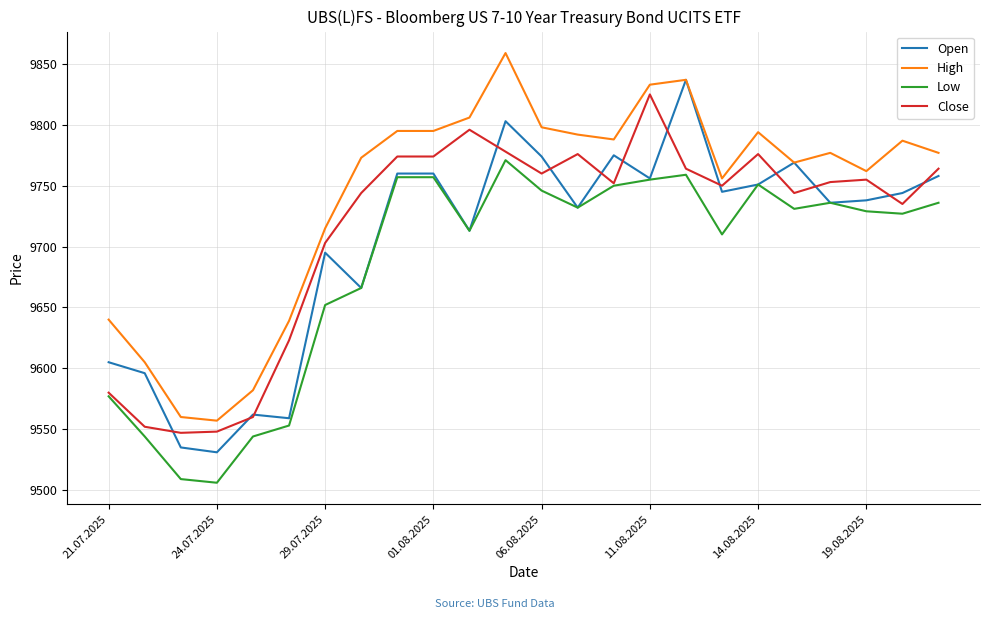

Does the chart display data point markers on the line(s)?

No